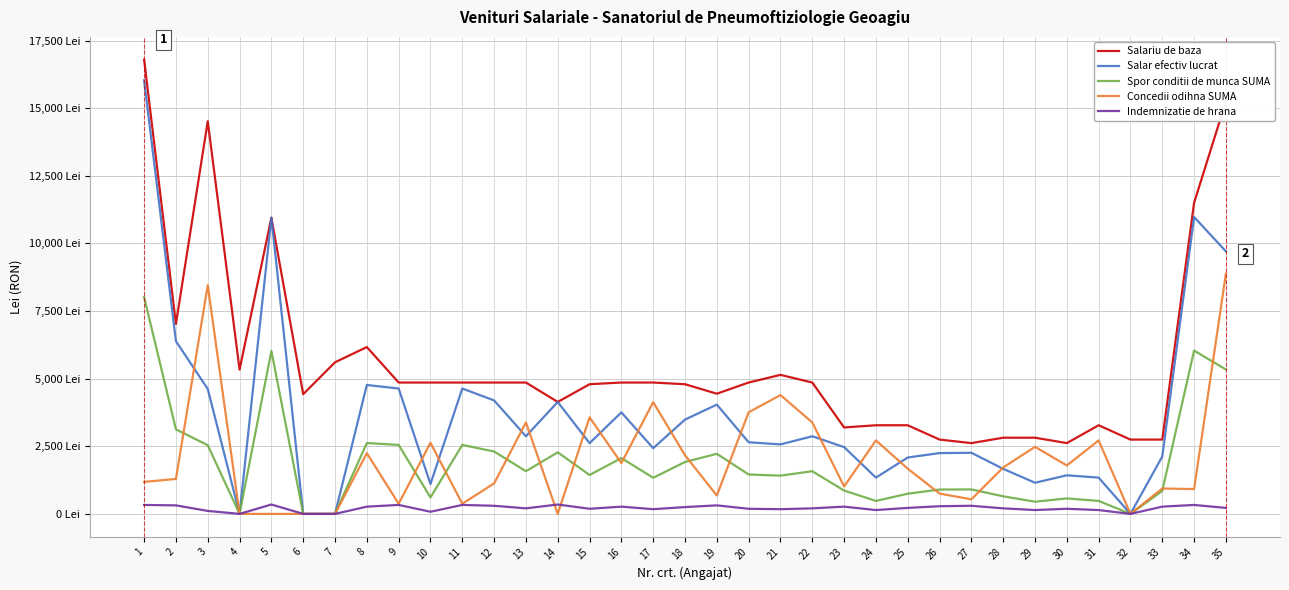

Rank the series at 6 from lowest to highest value.

Salar efectiv lucrat, Spor conditii de munca SUMA, Concedii odihna SUMA, Indemnizatie de hrana, Salariu de baza